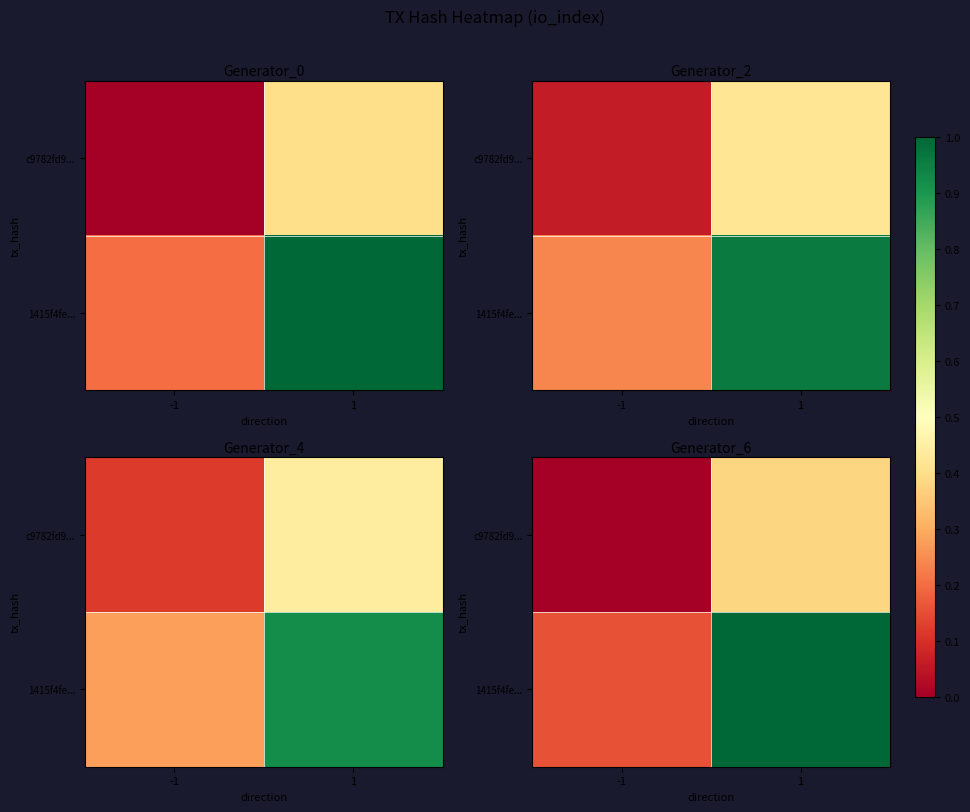

Between -1 and 1, which is larger?

1